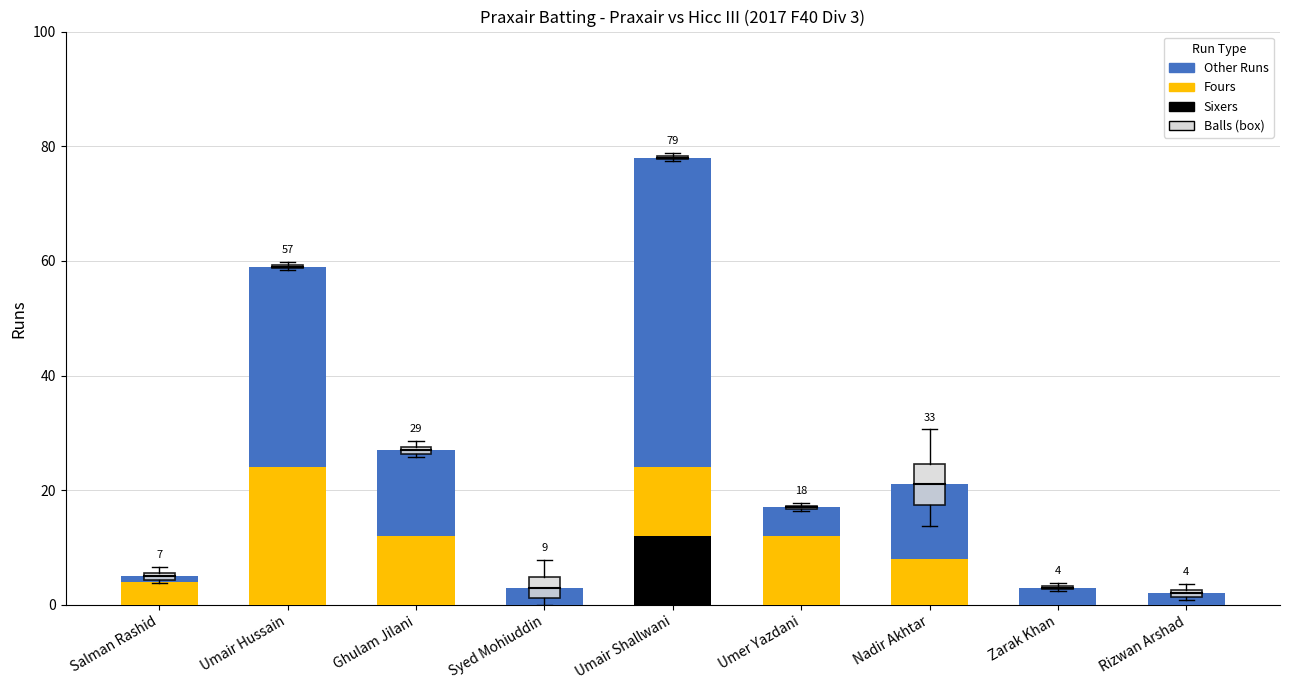

Reading left to right, list the values for the Sixers series.

Salman Rashid=0	Umair Hussain=0	Ghulam Jilani=0	Syed Mohiuddin=0	Umair Shallwani=12	Umer Yazdani=0	Nadir Akhtar=0	Zarak Khan=0	Rizwan Arshad=0